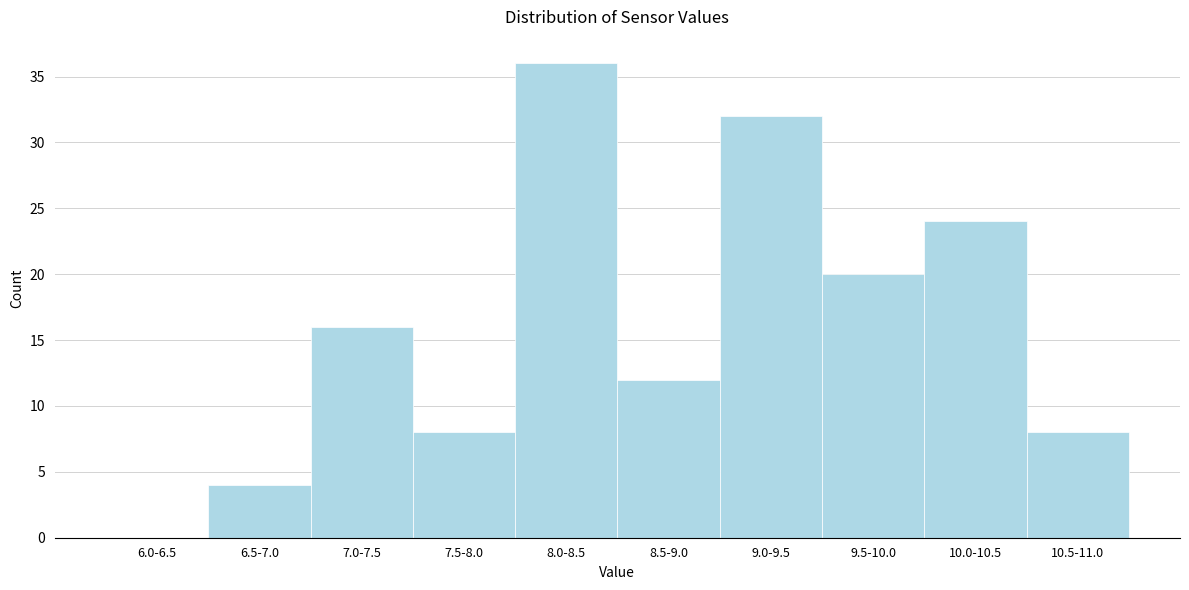

Reading left to right, list all the values displayed in this chart.

6.0-6.5=0	6.5-7.0=4	7.0-7.5=16	7.5-8.0=8	8.0-8.5=36	8.5-9.0=12	9.0-9.5=32	9.5-10.0=20	10.0-10.5=24	10.5-11.0=8